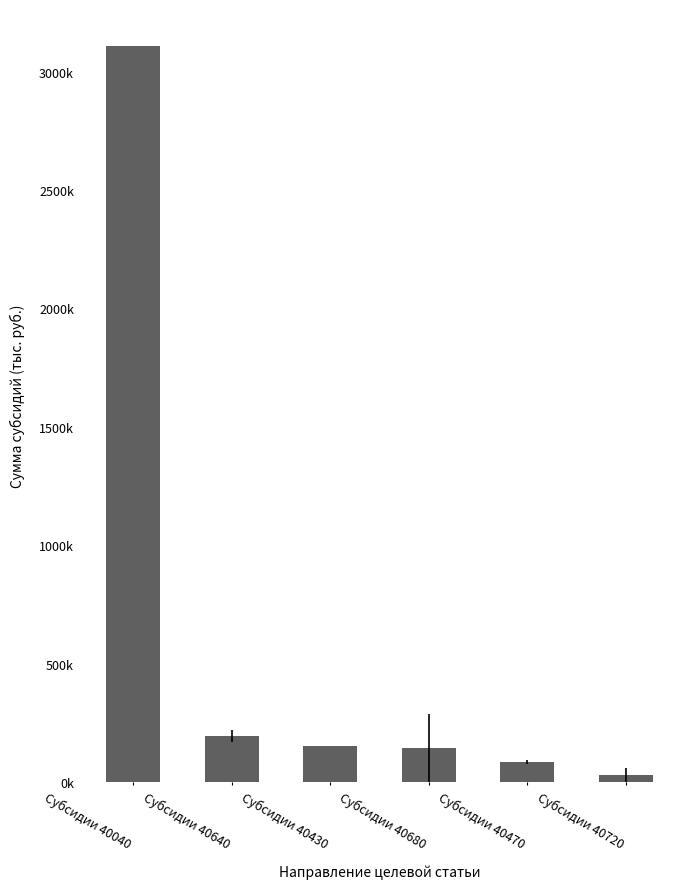

What is the maximum value shown in the chart?

3108375.0